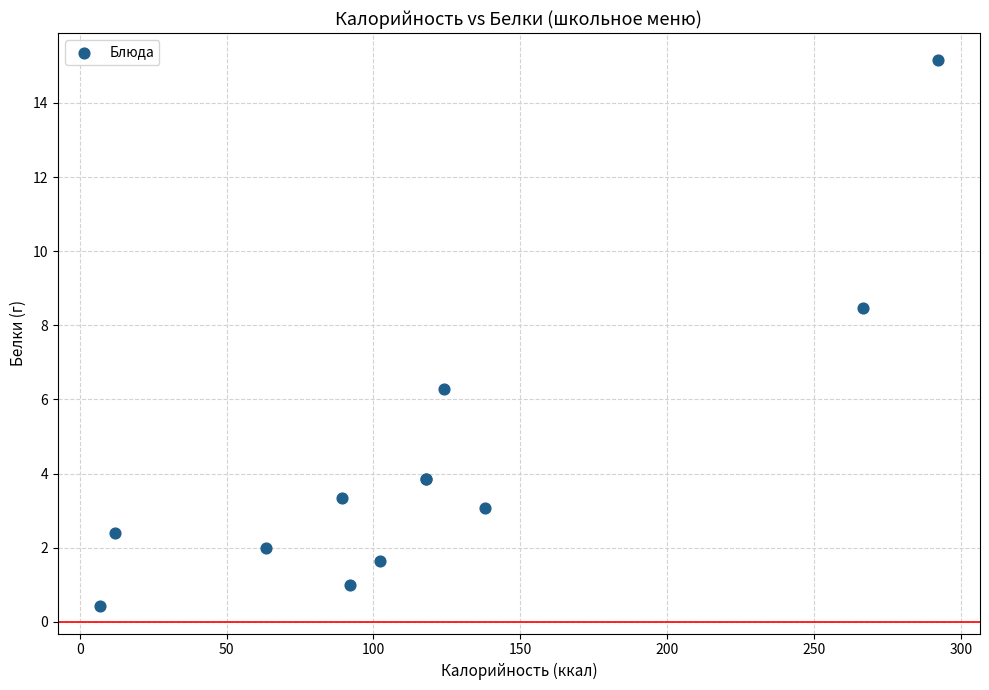

What Y value in the scatter plot is closest to 7?

6.3